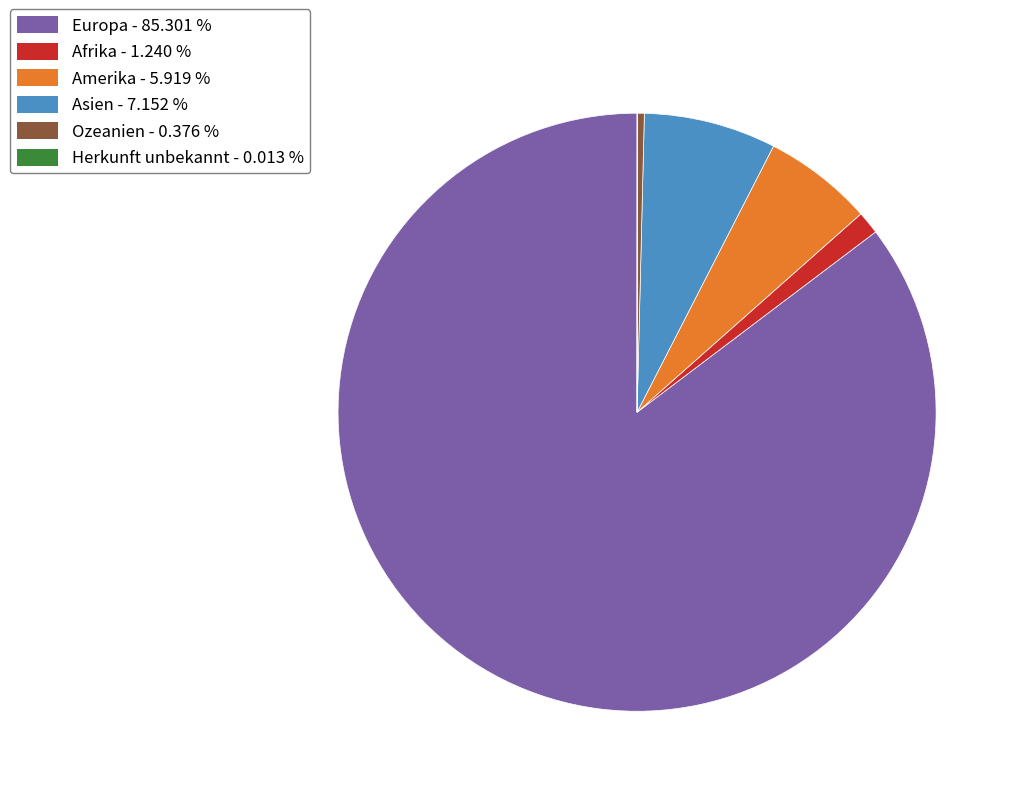

Between Europa - 85.301 % and Asien - 7.152 %, which is larger?

Europa - 85.301 %